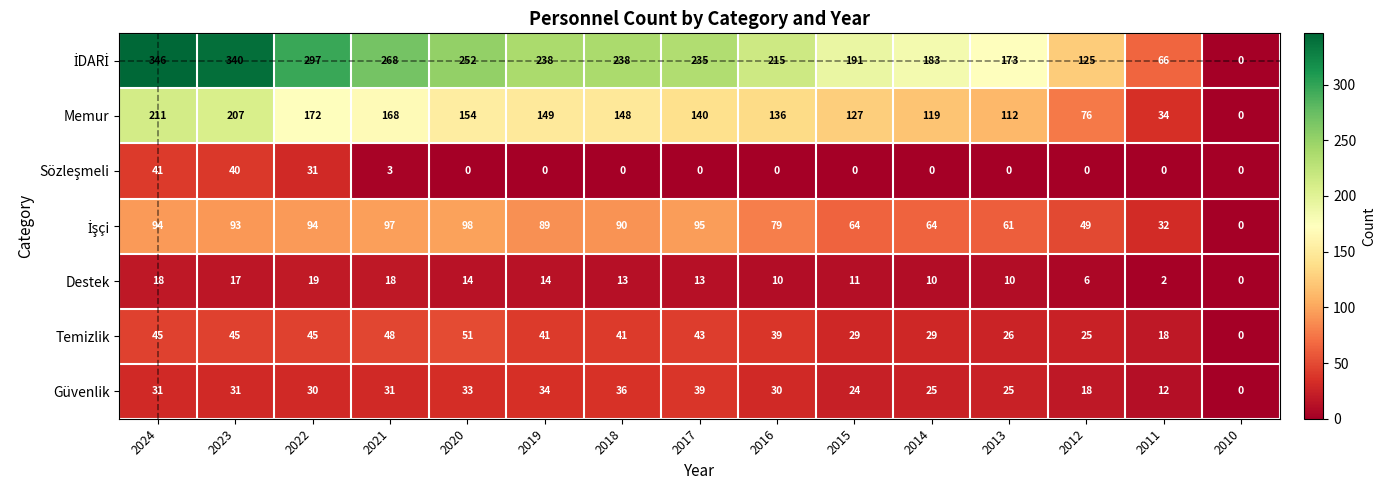

How many distinct data groups are displayed?

7